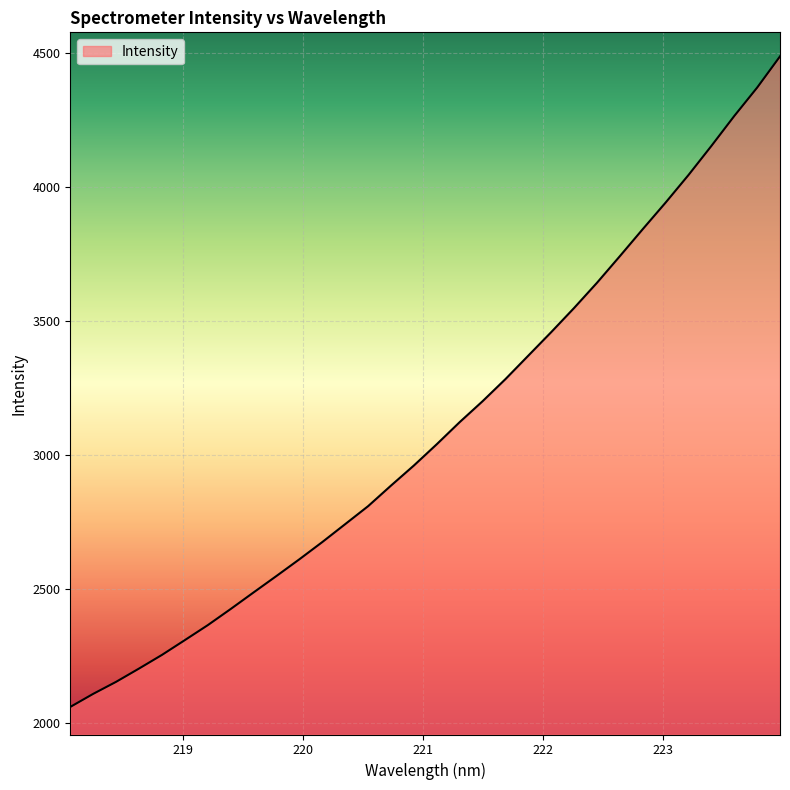

What is the greatest value displayed?

4486.1